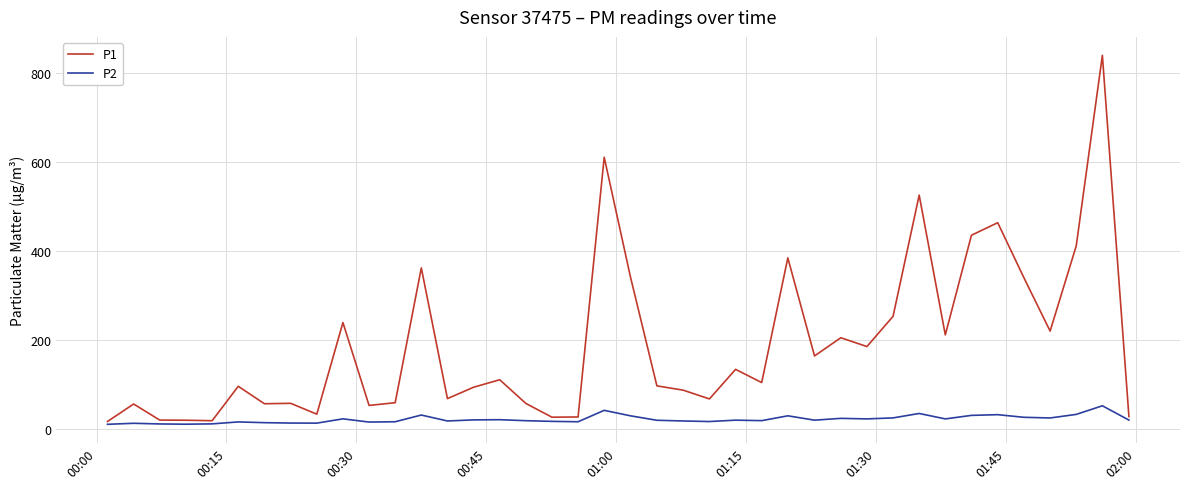

Which series has the largest range (max minus min)?

P1